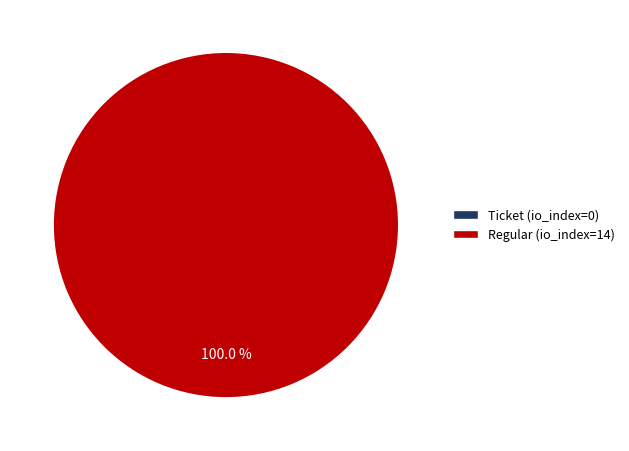

Which slice is the smallest?

Ticket (io_index=0)